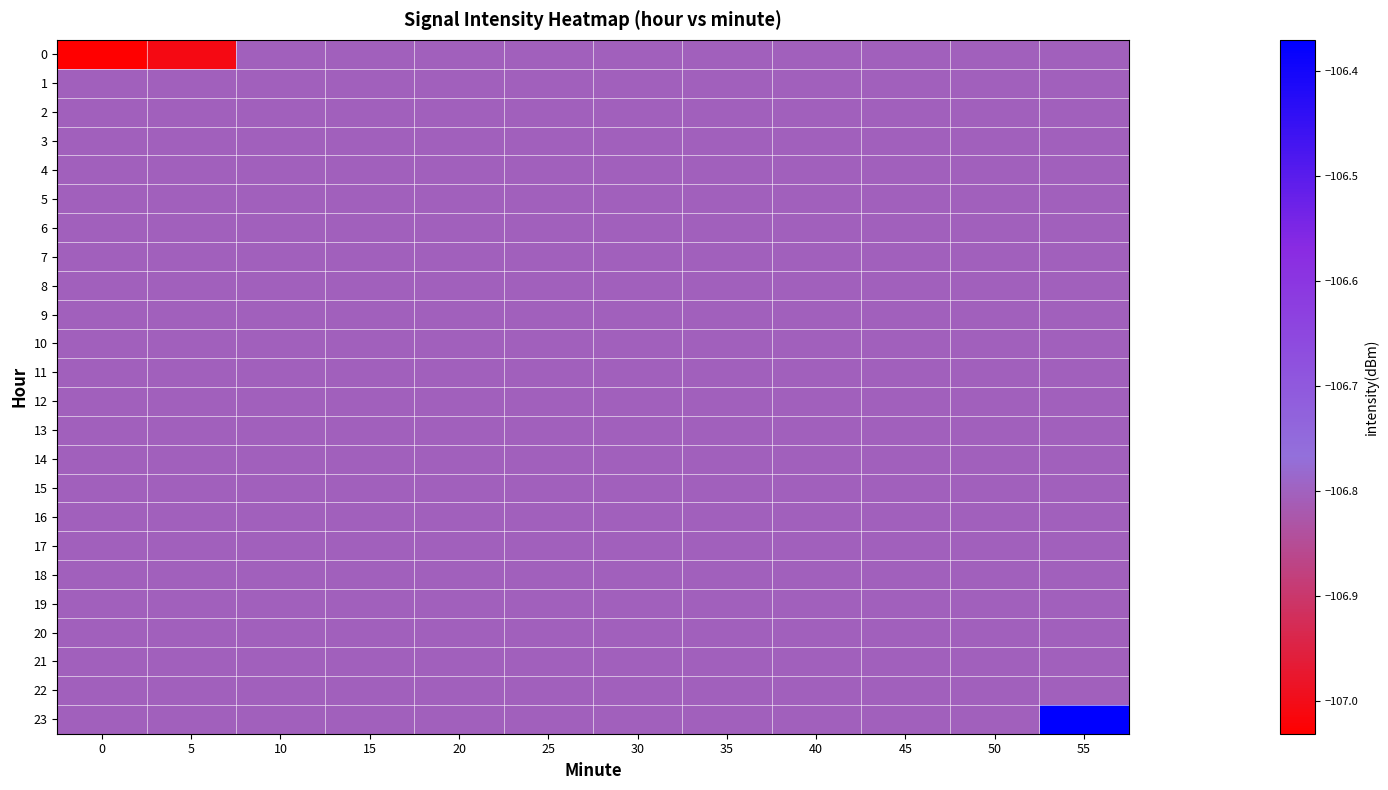

Which has a higher value, 20 or 5?

20